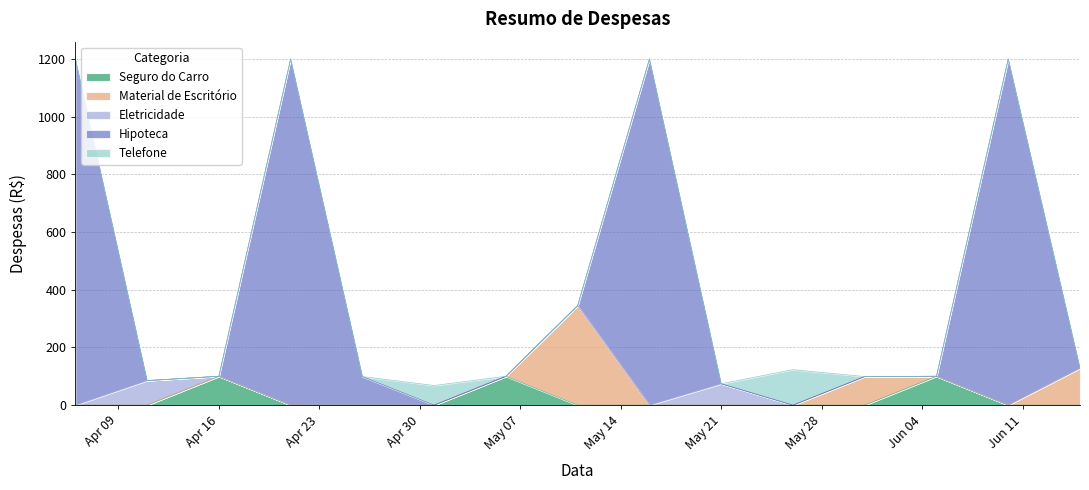

What is the average value of the Material de Escritório series?

38